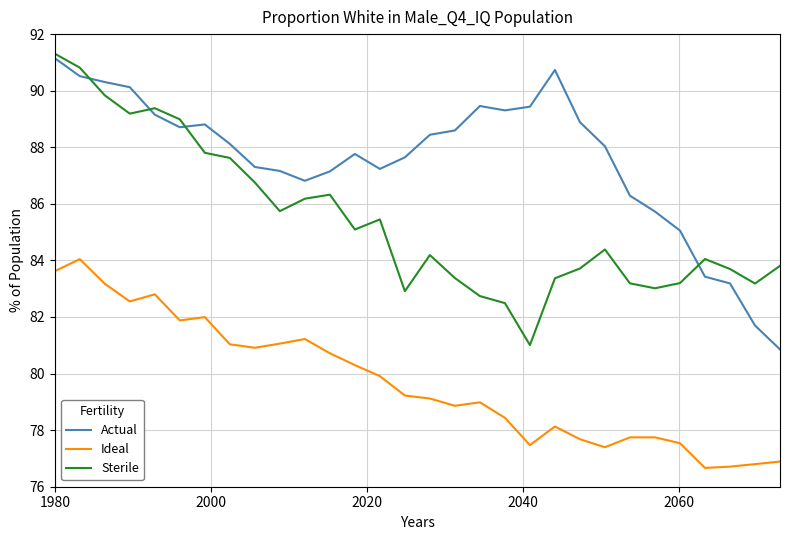

What is the lowest value of the Sterile series?

81.0